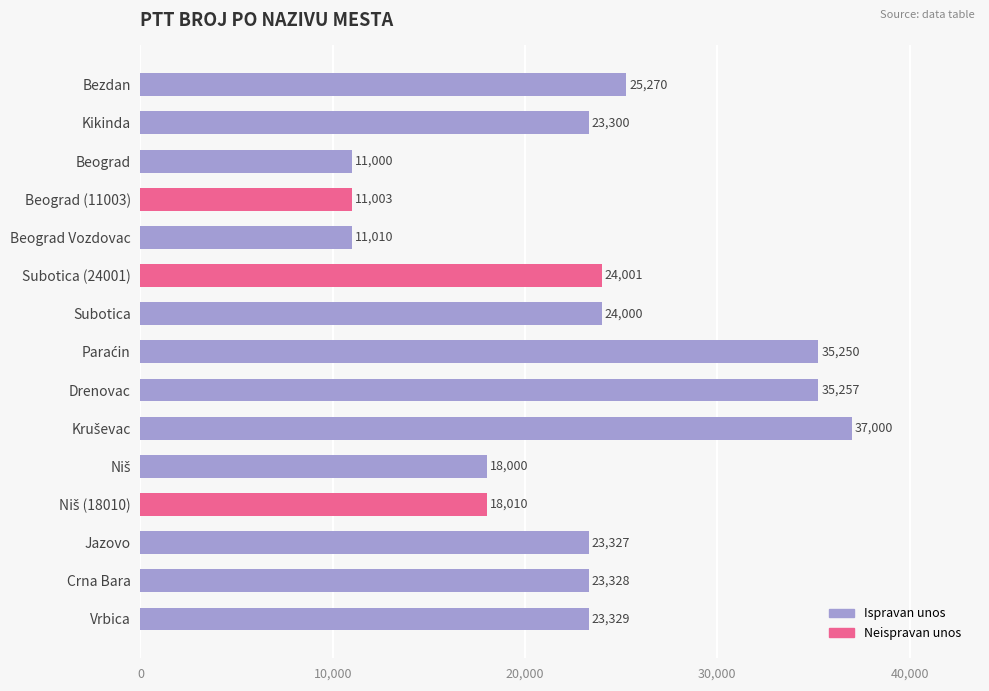

Between Beograd and Crna Bara, which is larger?

Crna Bara